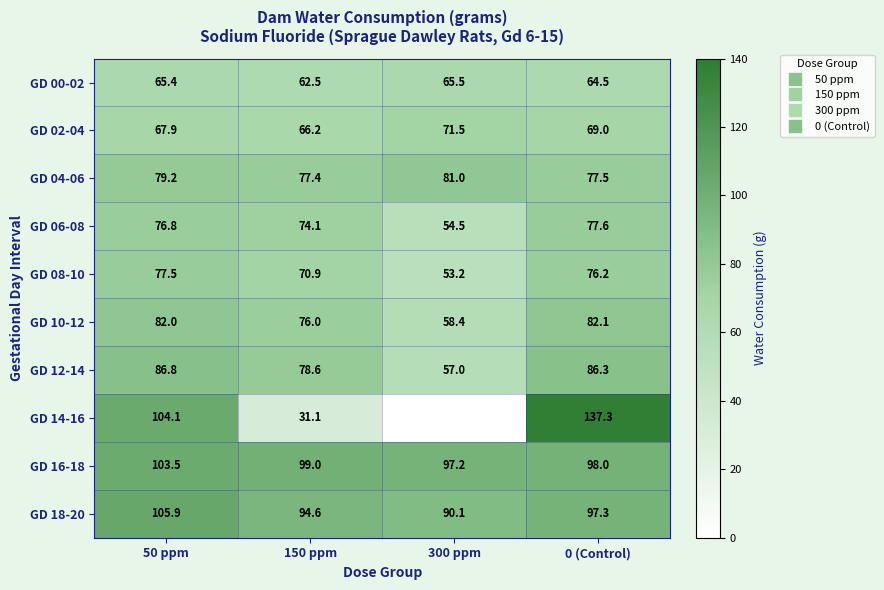

Where is GD 12-14 nearest to the value 71?

150 ppm